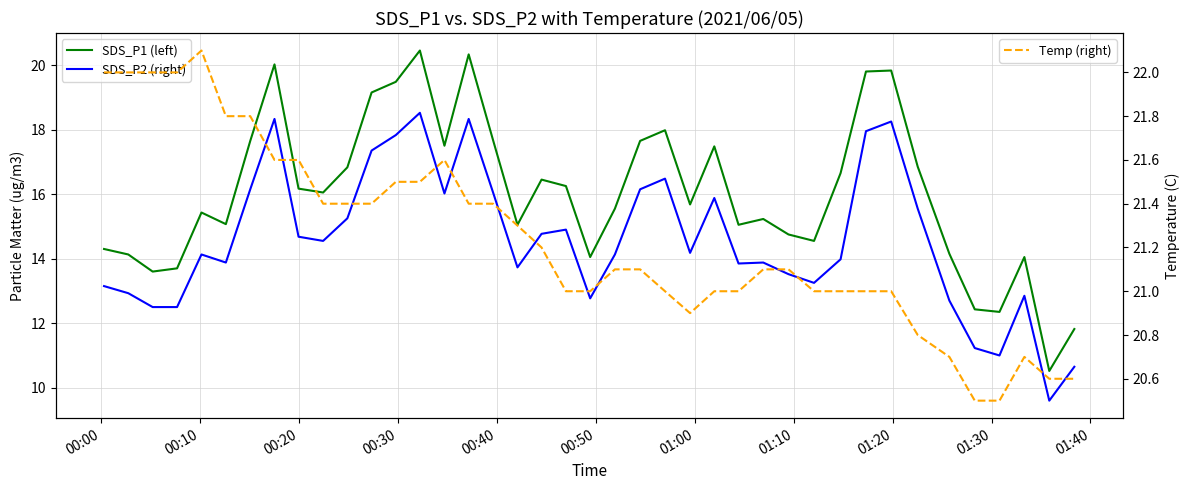

True or false: SDS_P2 (right) has a value of 24.2 at 13.

False